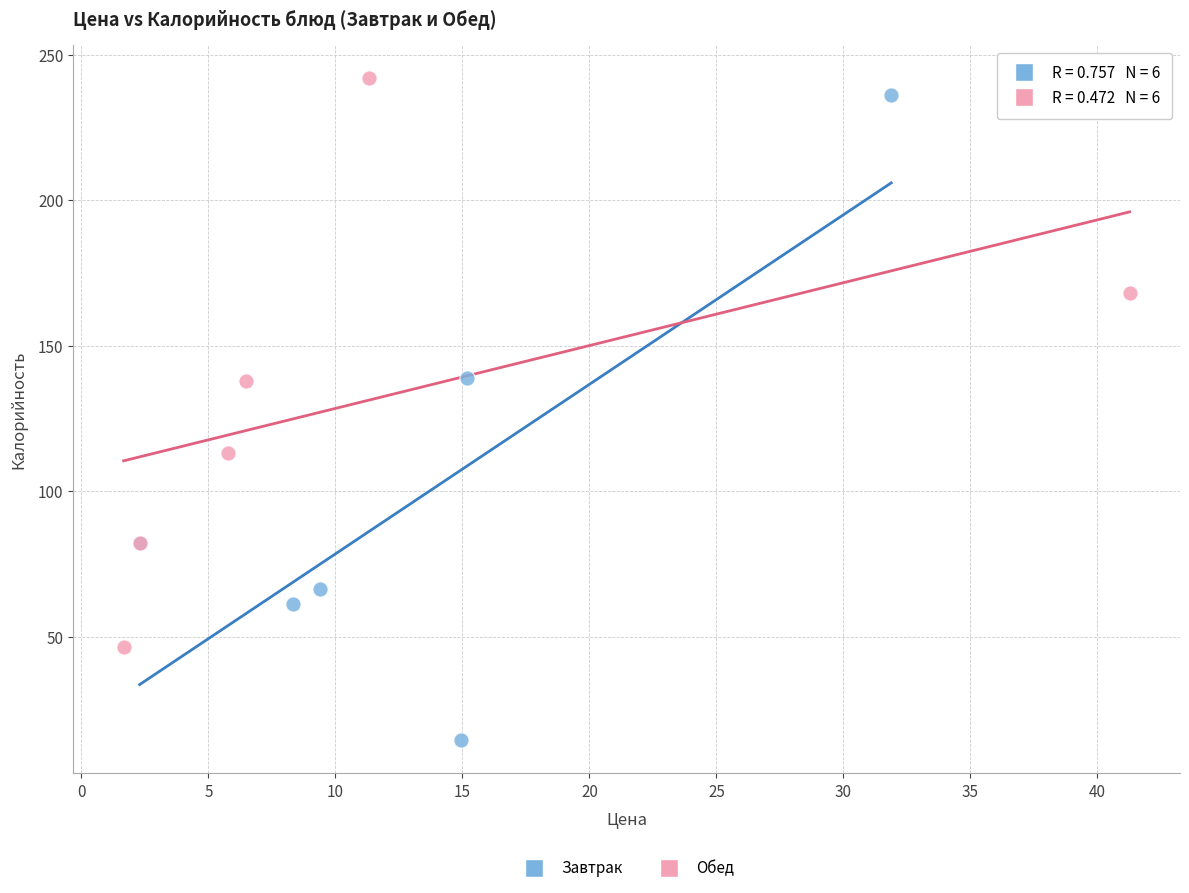

Which series reaches the minimum Y coordinate?

Завтрак